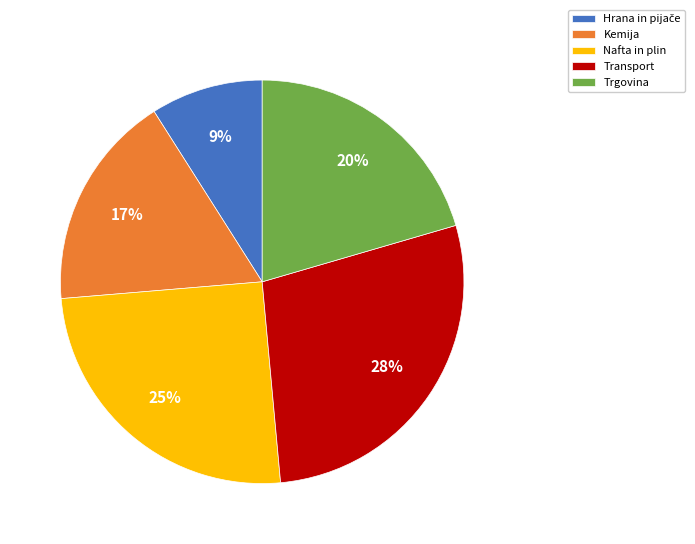

How many segments does this pie chart have?

5